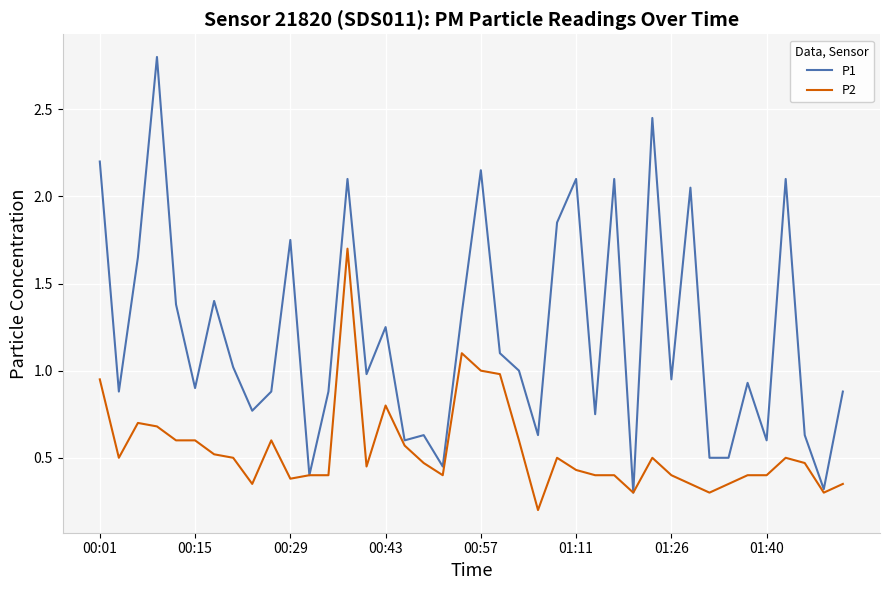

What is the greatest value displayed?

2.8